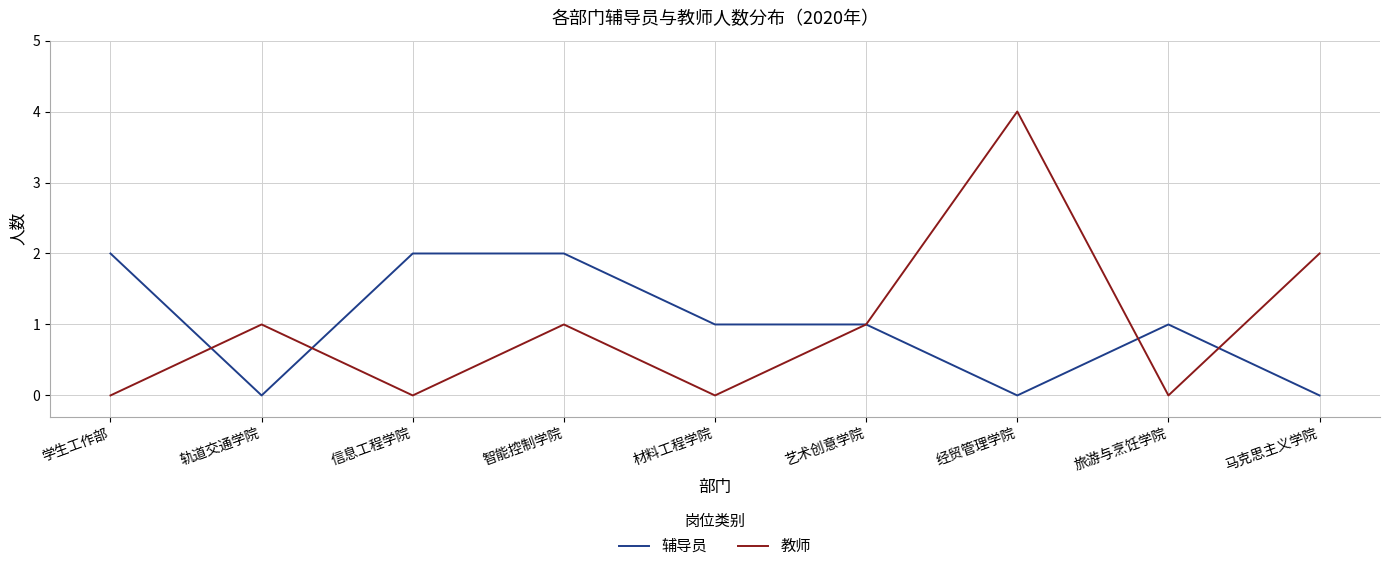

The 辅导员 series shows 2 at 旅游与烹饪学院. True or false?

False